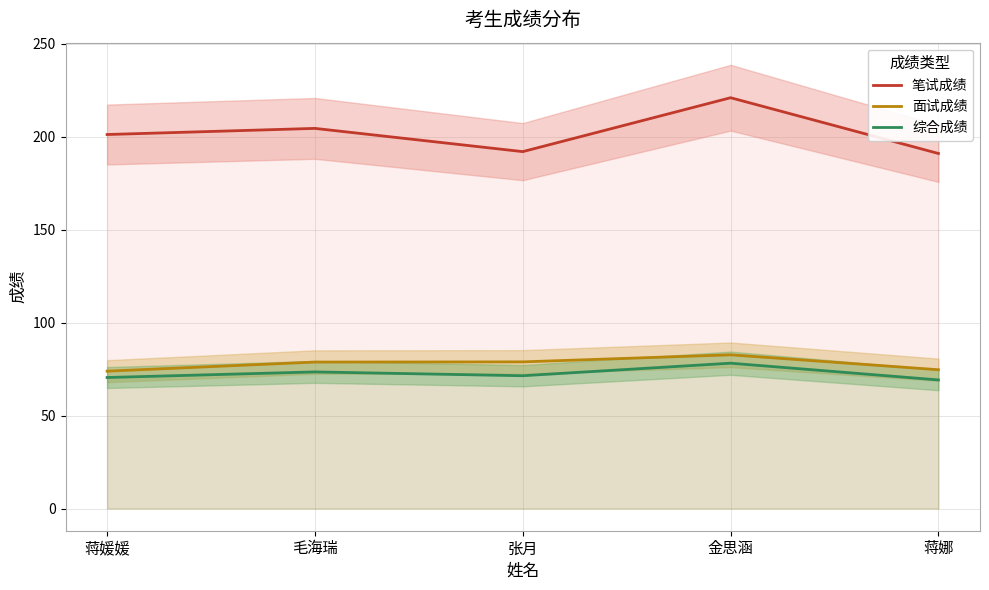

True or false: 笔试成绩 and 综合成绩 intersect in this chart.

False